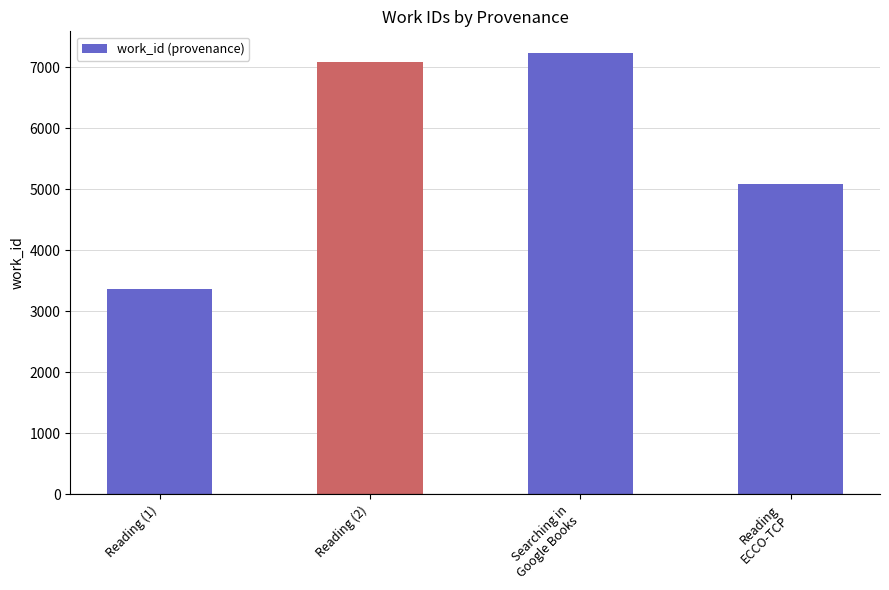

How many distinct data groups are displayed?

1